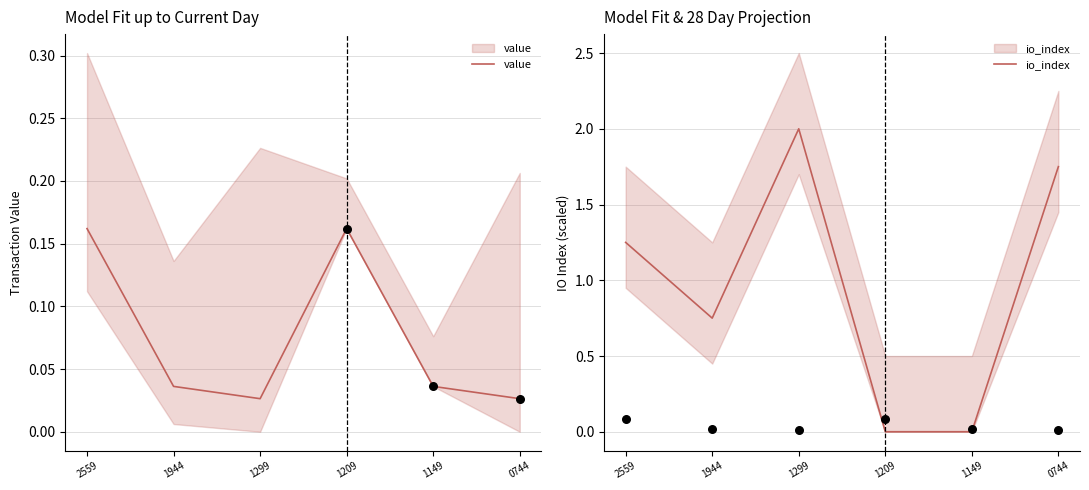

Which series reaches the minimum Y coordinate?

io_index